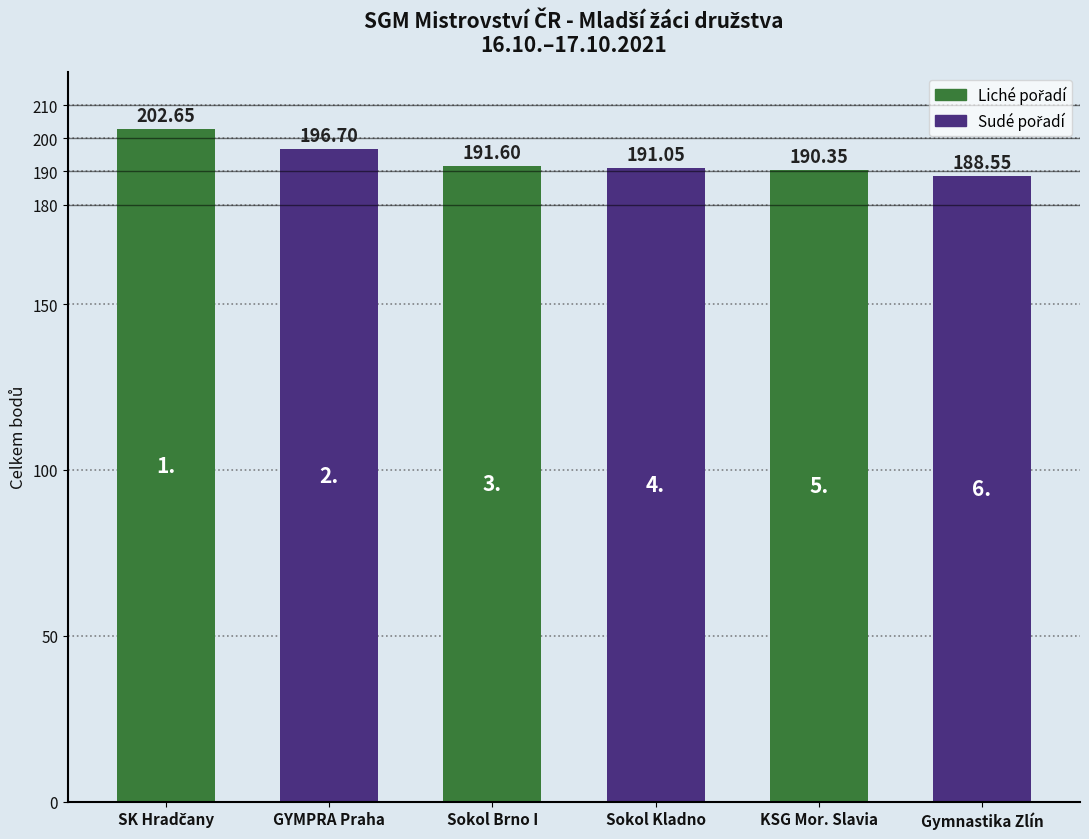

What is the difference between the values at KSG Mor. Slavia and Gymnastika Zlín?

1.8